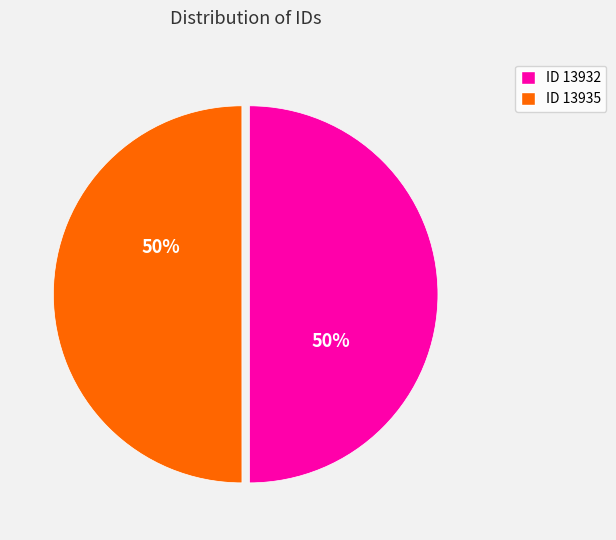

How many segments does this pie chart have?

2